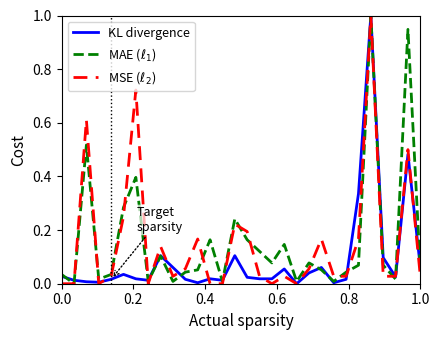

Which series has the largest total across all categories?

MAE ($\ell_1$)